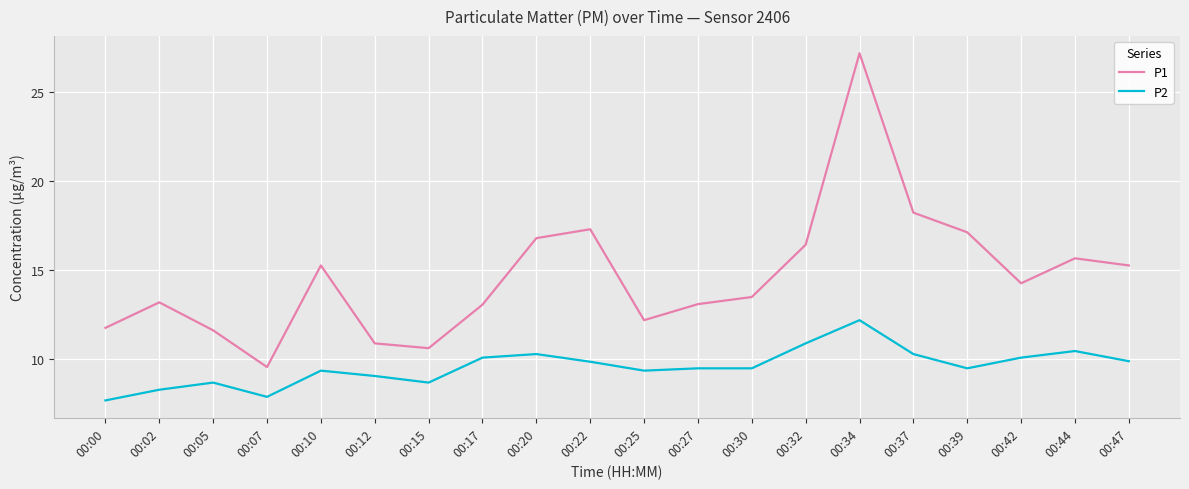

How many lines are shown in the chart?

2